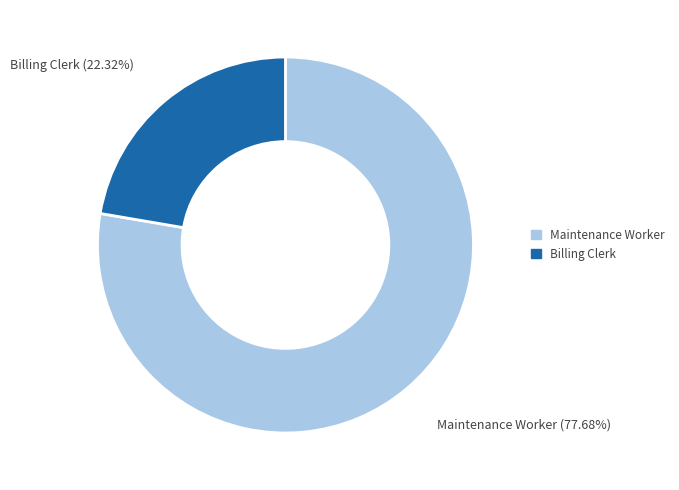

Is there any slice that represents more than half of the pie?

Yes